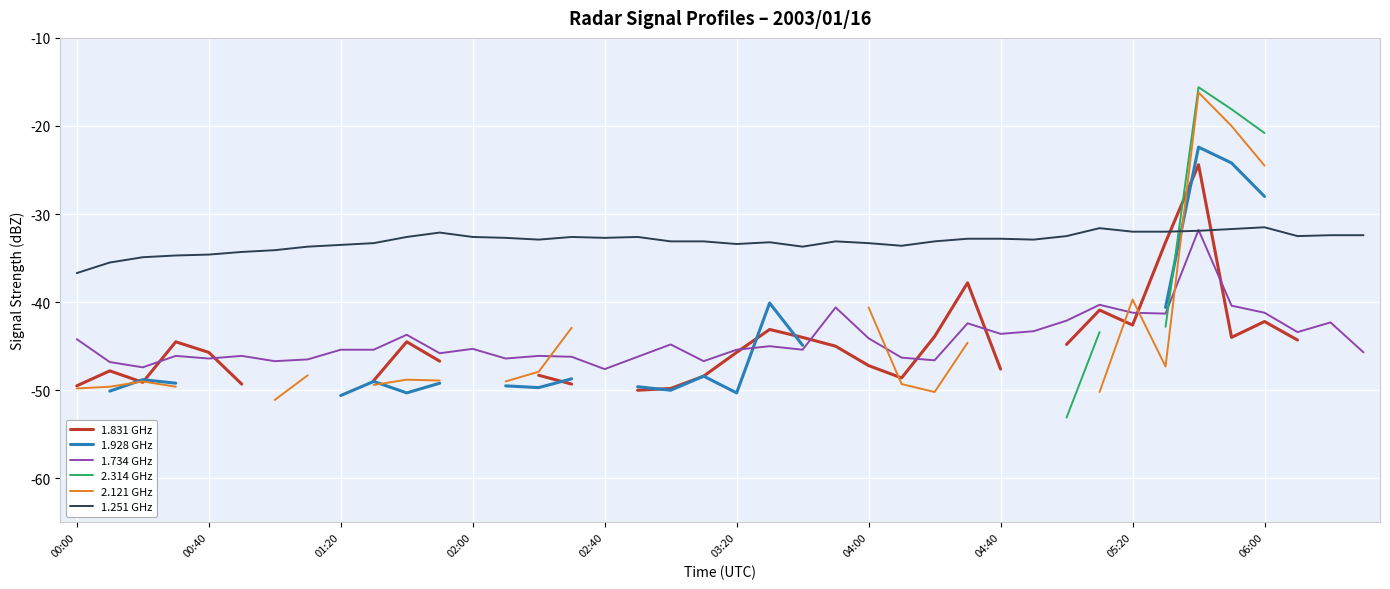

Rank the series at 25 from highest to lowest value.

1.251 GHz, 1.831 GHz, 1.928 GHz, 1.734 GHz, 2.314 GHz, 2.121 GHz